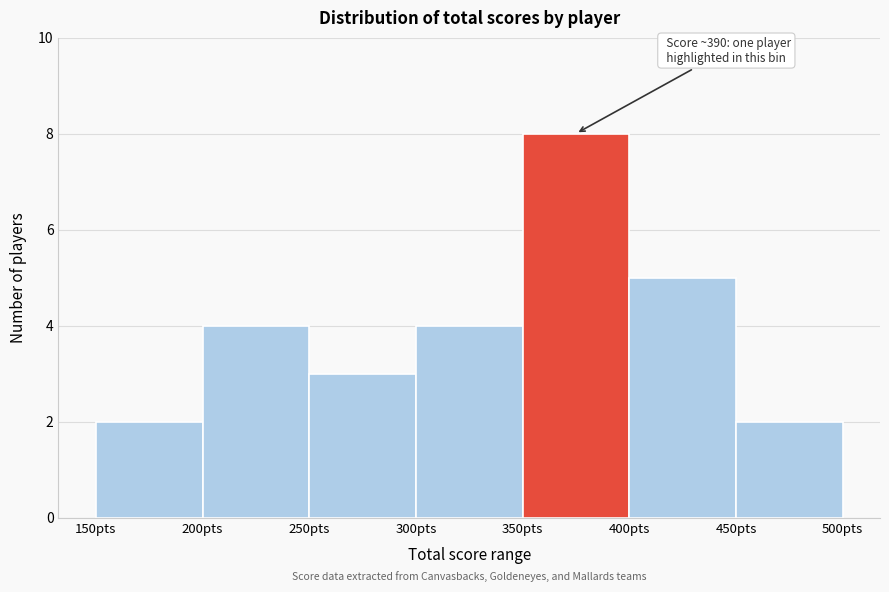

Over which range of the x-axis is the bar tallest?

350 to 400